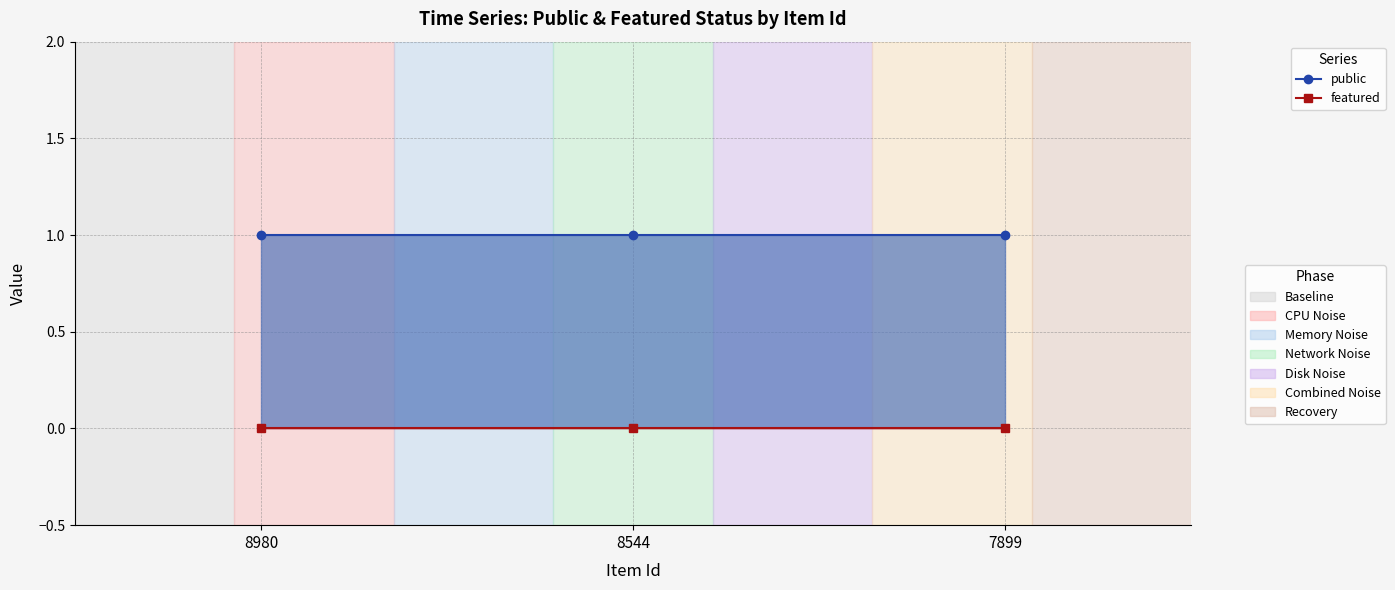

Rank the series at 7899 from highest to lowest value.

public, featured